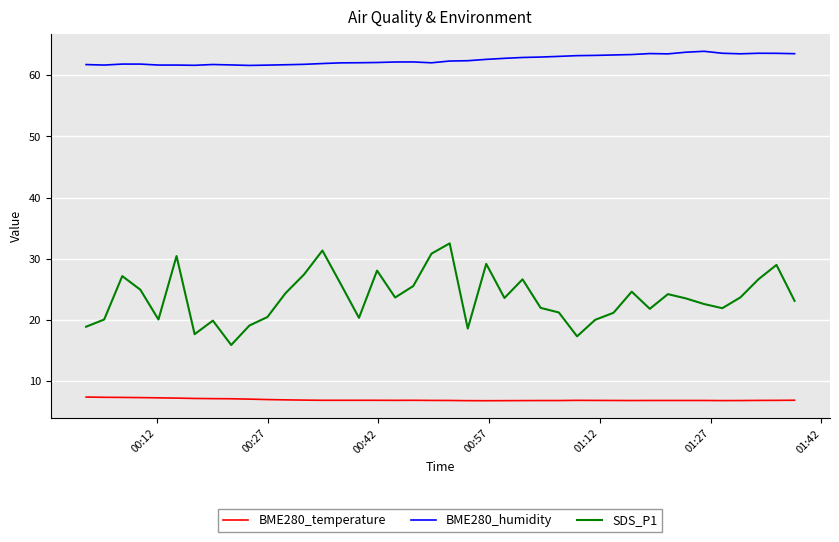

True or false: BME280_temperature has more than 1 points higher than both neighbors.

True